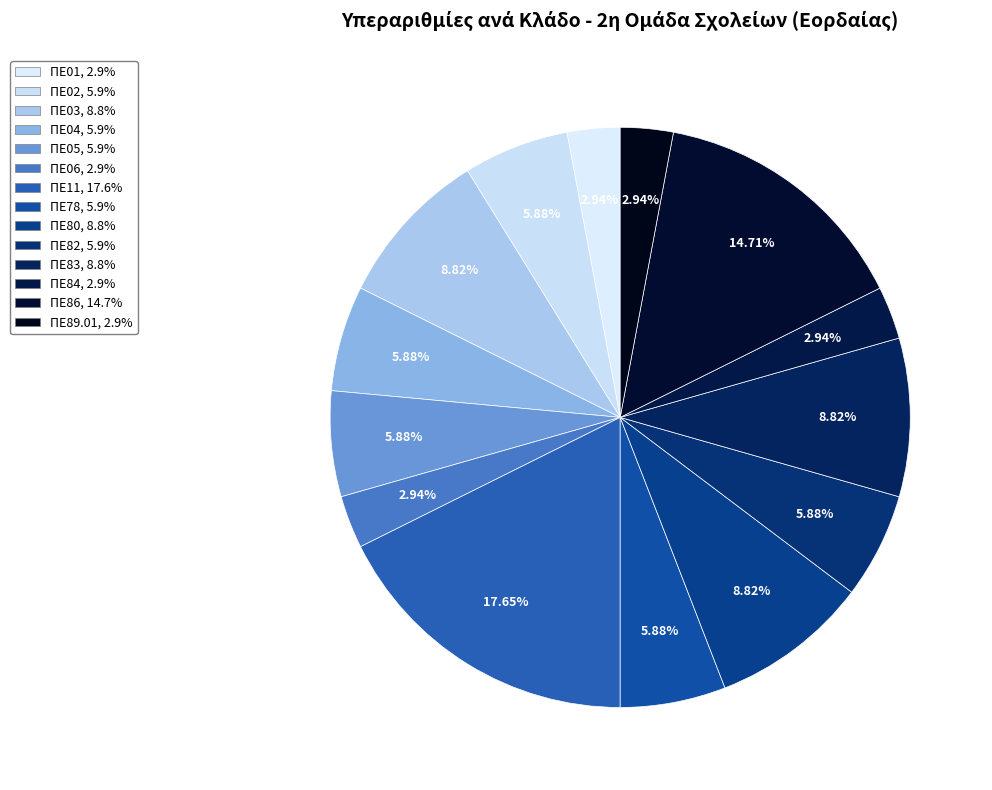

How many segments does this pie chart have?

14